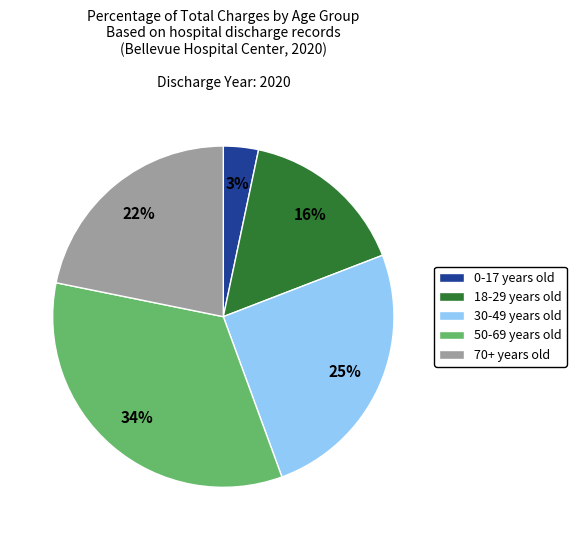

How many slices are in this pie chart?

5